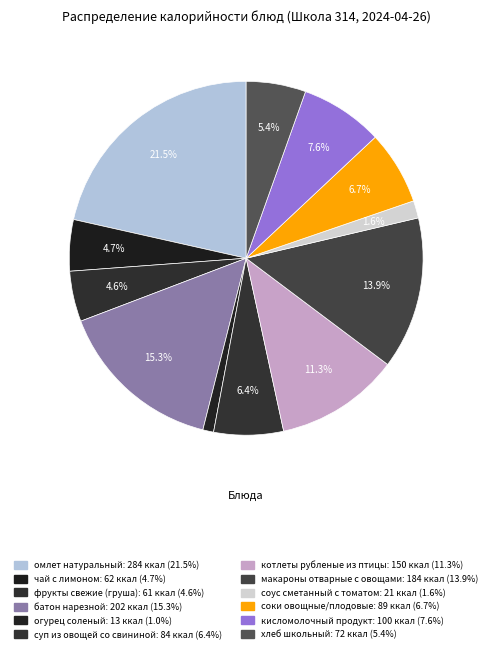

To the nearest percent, what portion does хлеб школьный represent?

5%